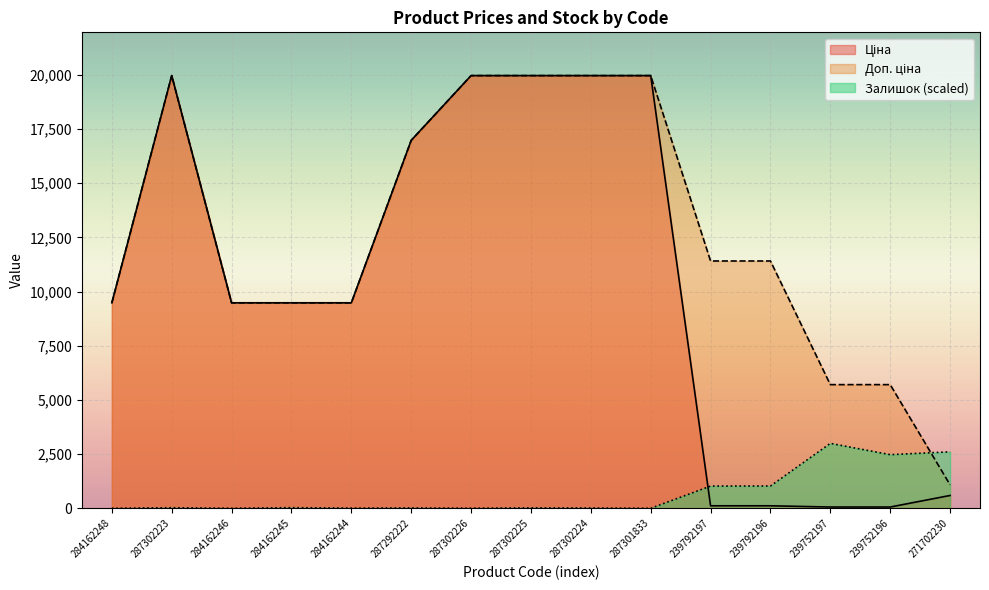

Reading left to right, extract all data points from this chart.

Ціна: 9480.1	19964.2	9480.1	9480.1	9480.1	16976.3	19964.2	19964.2	19964.2	19964.2	114.1	114.1	57.0	57.0	589.9
Доп. ціна: 9480.1	19964.2	9480.1	9480.1	9480.1	16976.3	19964.2	19964.2	19964.2	19964.2	11410.0	11410.0	5705.0	5705.0	1081.7
Залишок: 0.0	24.8	0.0	28.4	7.1	14.2	3.5	17.7	10.6	0.0	1024.2	1027.7	2994.6	2473.7	2604.8